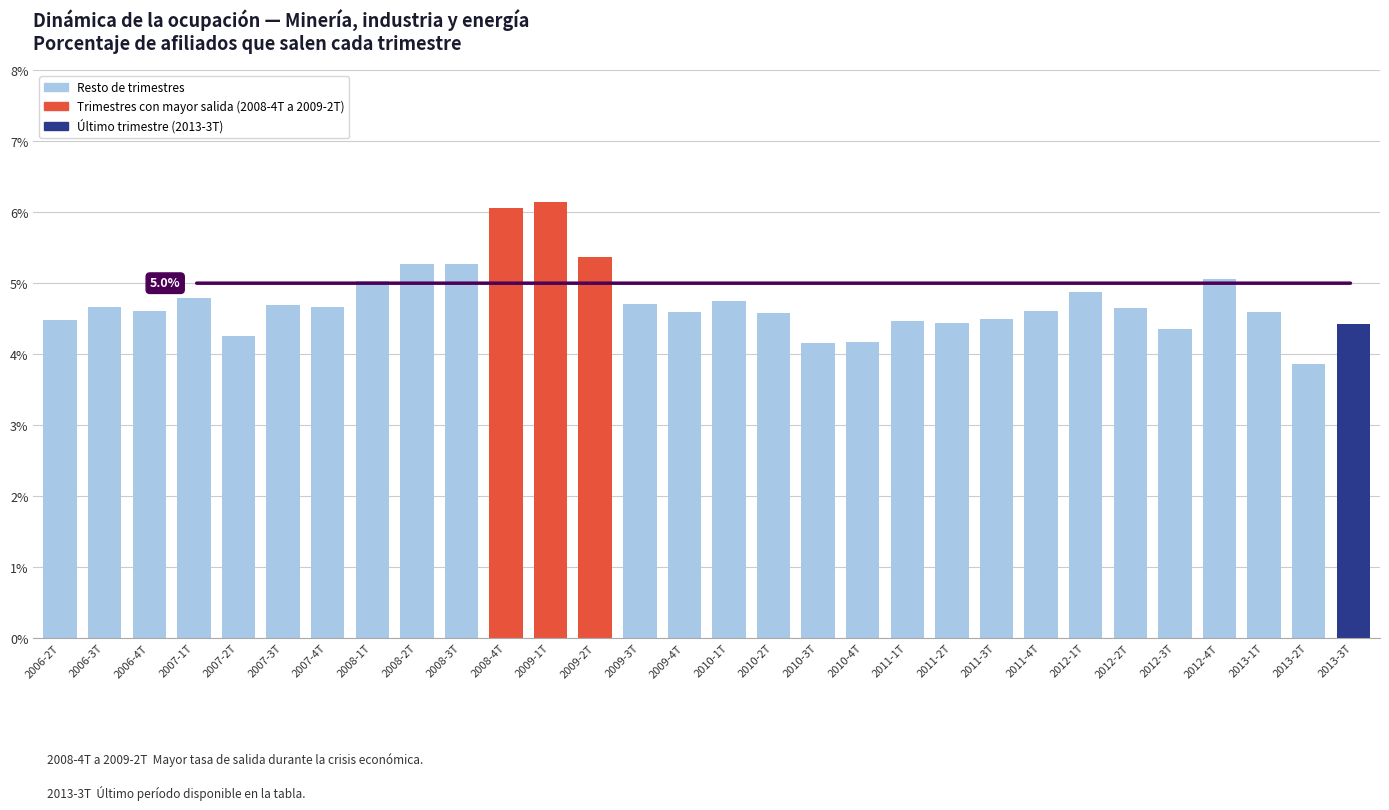

What is the greatest value displayed?

6.1